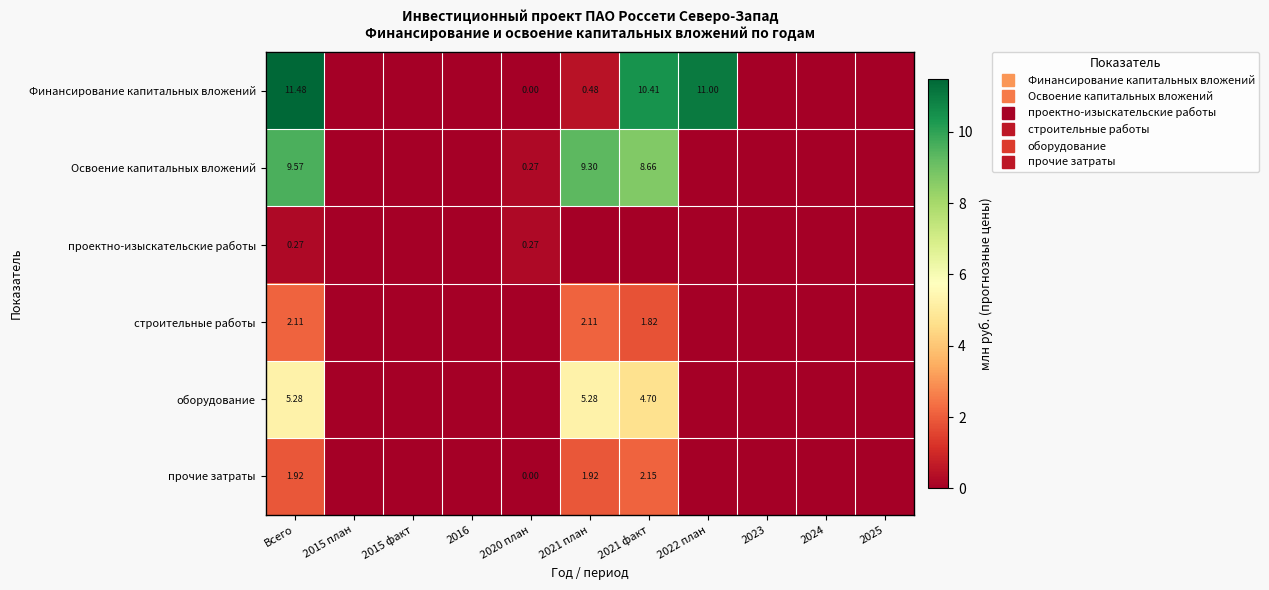

Where is Финансирование капитальных вложений nearest to the value 5?

2021 план